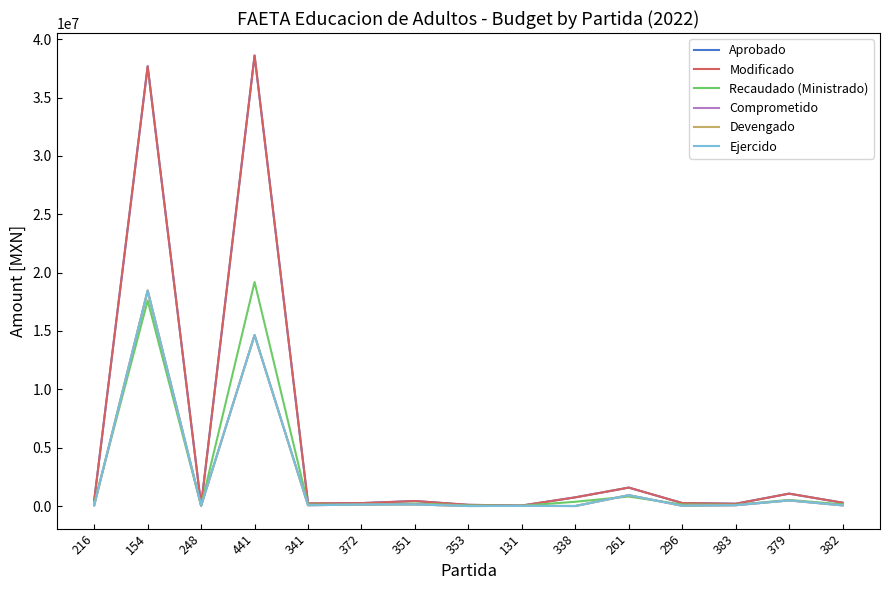

Where do Recaudado (Ministrado) and Comprometido first cross each other?

216 and 154